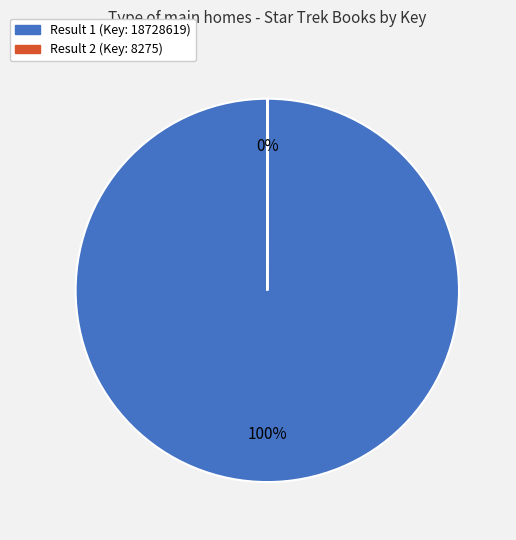

The Result 1 (Key: 18728619) slice represents 100% of the pie. True or false?

True